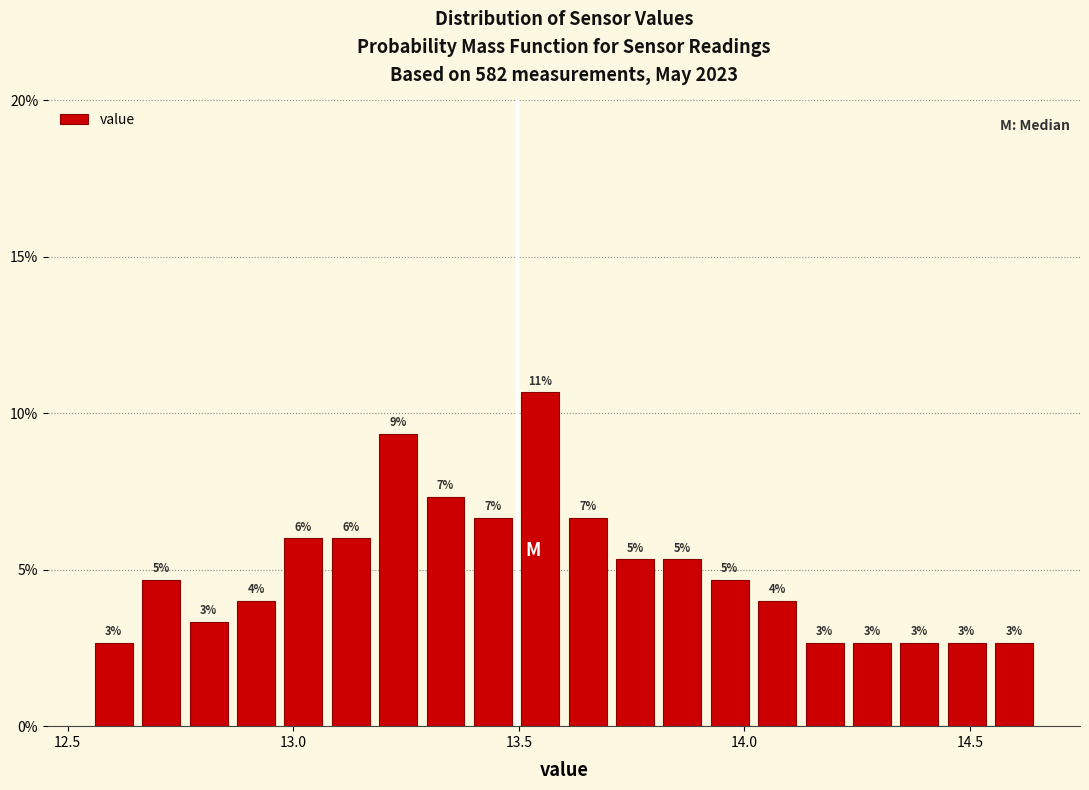

Around what value on the x-axis is the tallest bar? Give the approximate position of its centre, as read against the axis.

13.55